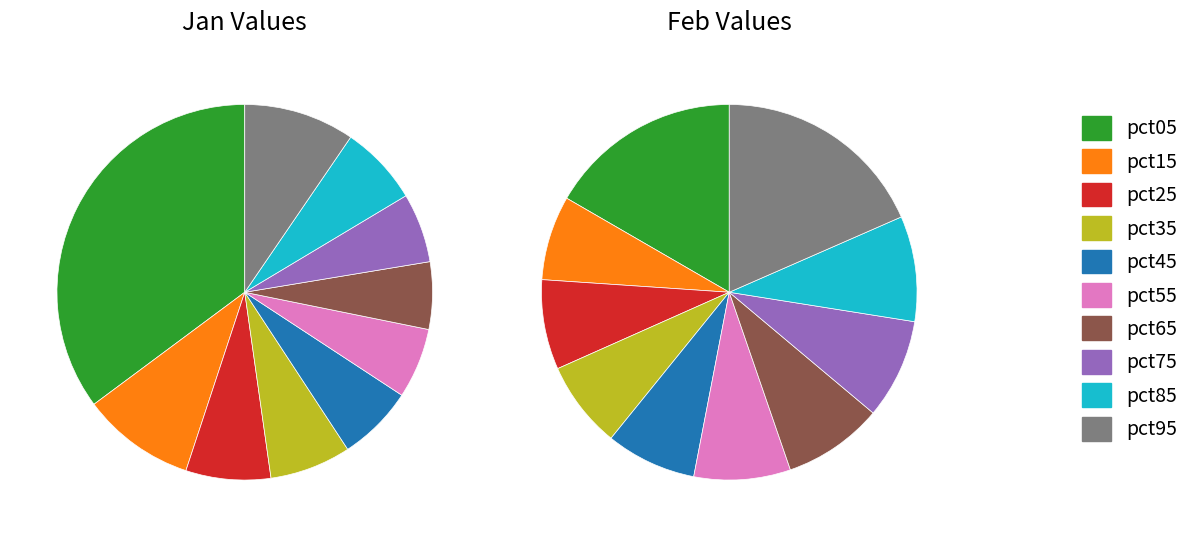

What percentage do 5 and 7 together represent?

12.0%